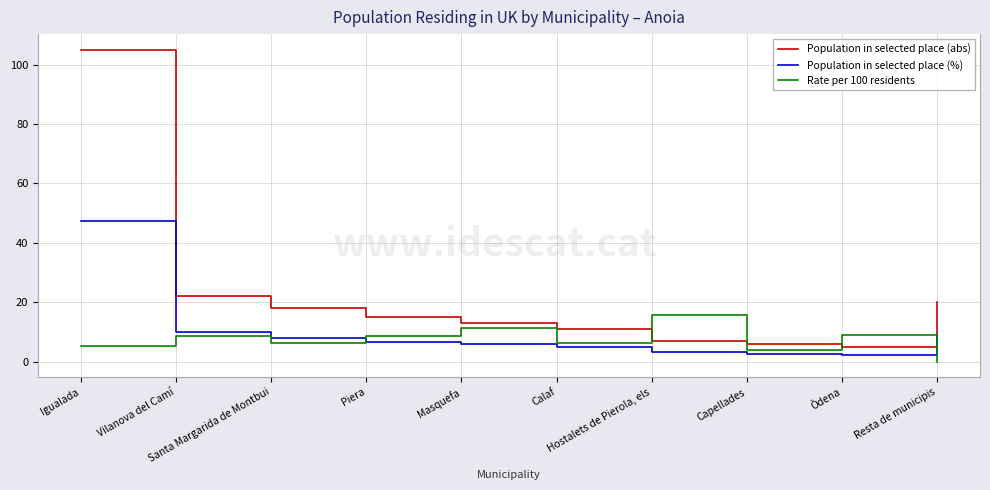

What is the difference between the maximum and minimum values in the Population in selected place (abs) series?

100.0